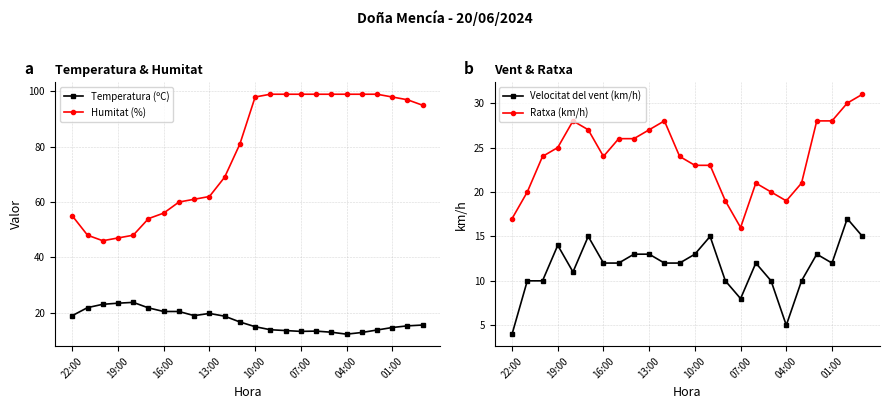

How many data points in Humitat (%) are less than 95?

12